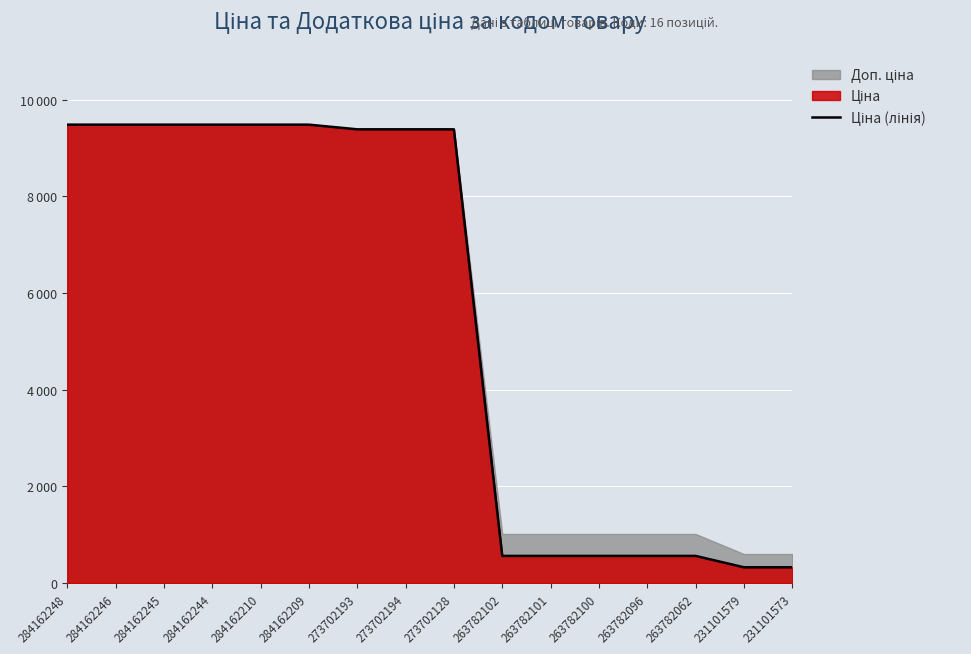

What is the difference between the values at 273702128 and 284162244?

96.1